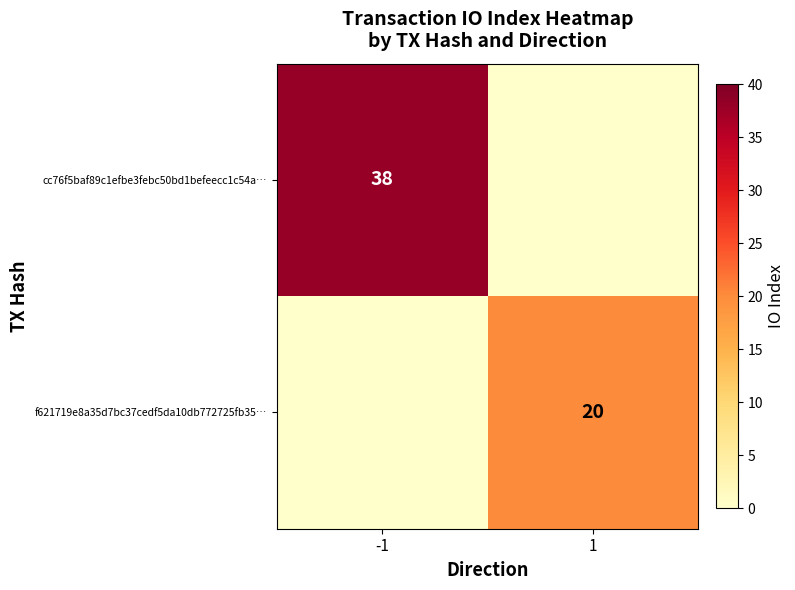

True or false: cc76f5baf89c1efbe3febc50bd1befeecc1c54a… has a value of 38 at -1.

True